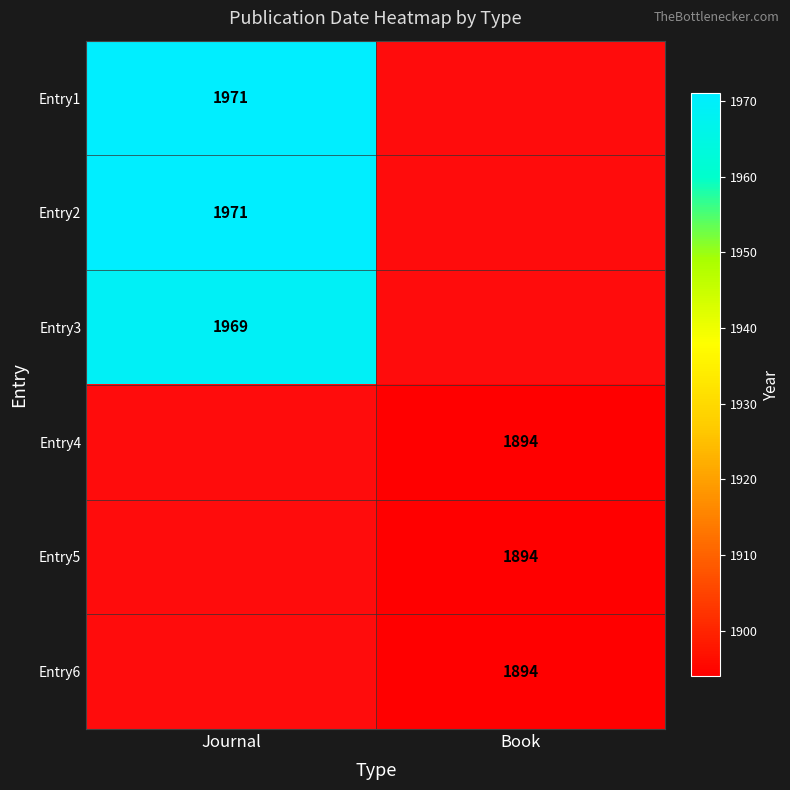

True or false: Entry5 has a value of 1069 at Book.

False